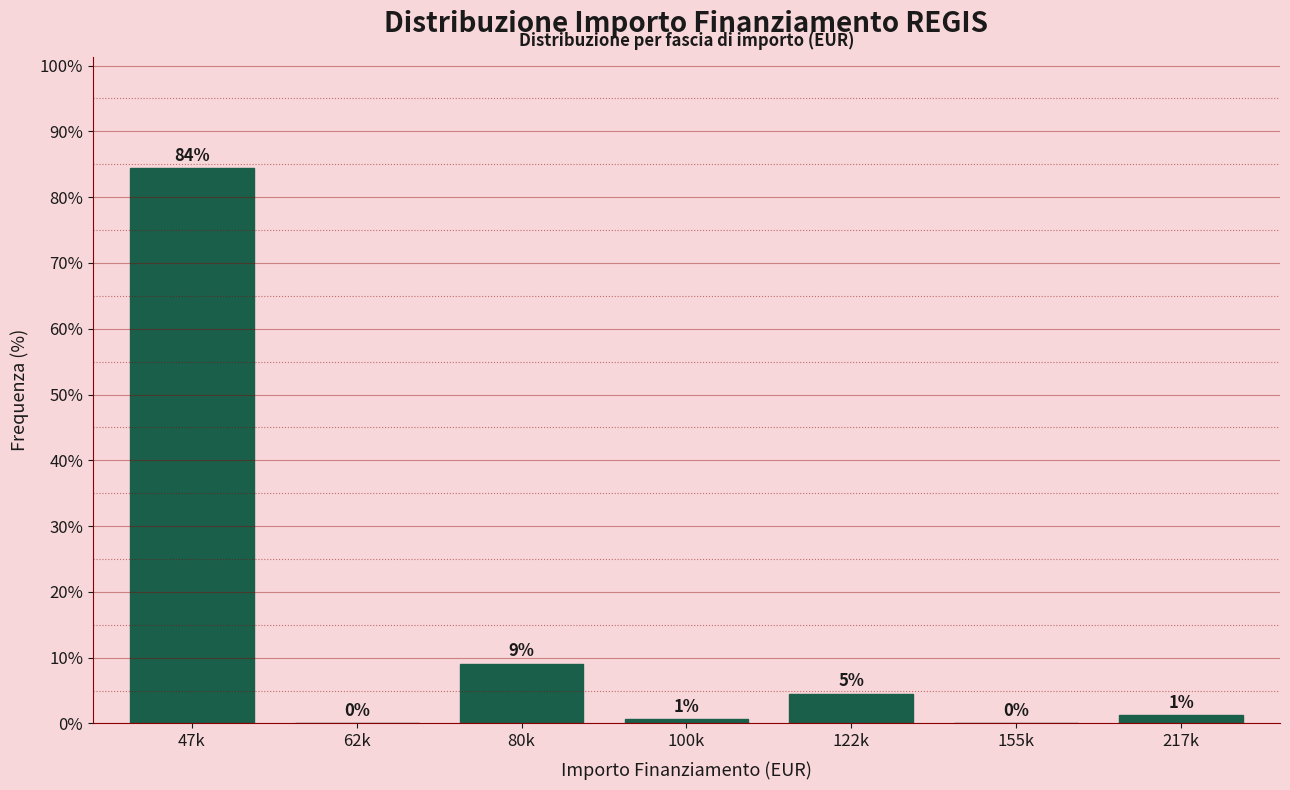

Are the bars horizontal?

No